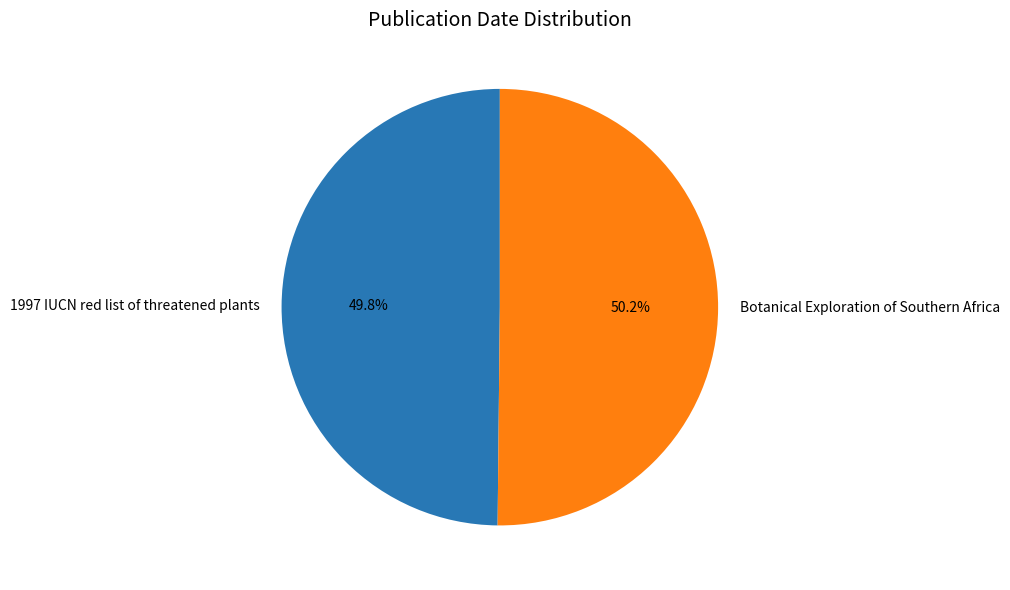

Is there a majority slice in this chart?

Yes